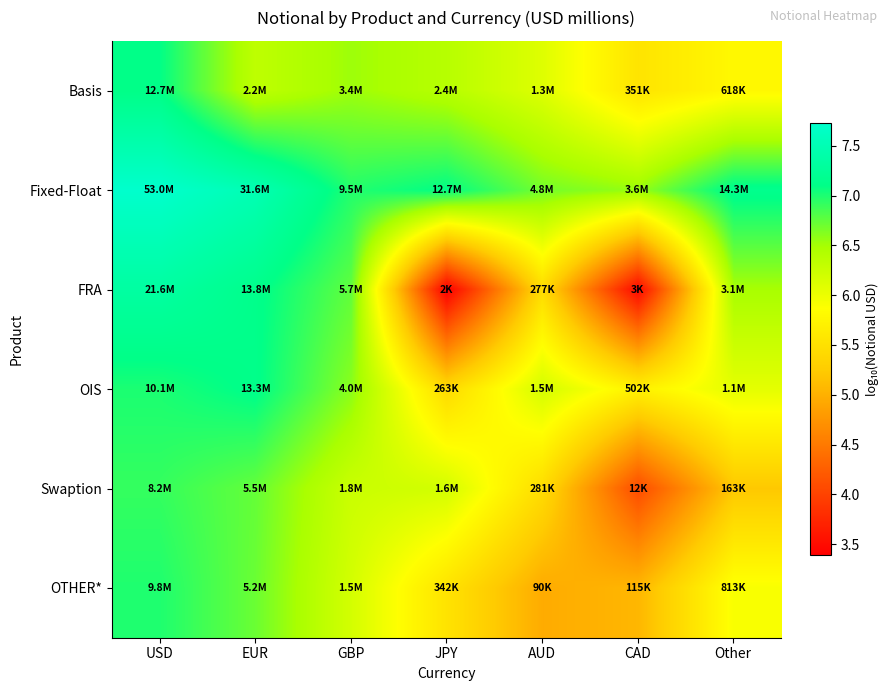

How many series are shown in this chart?

6